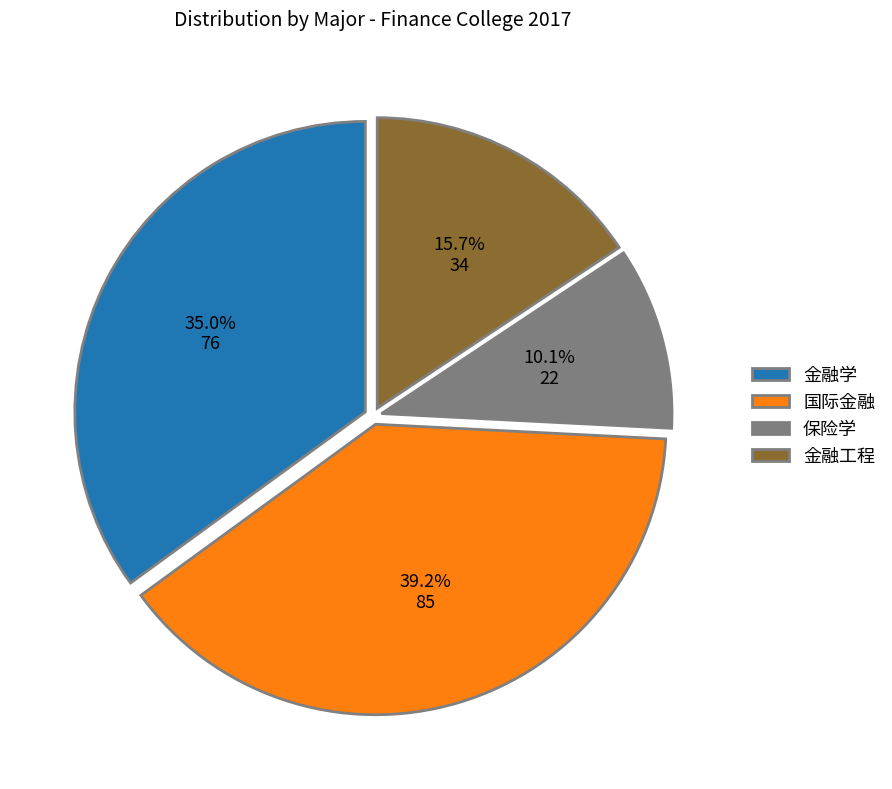

Count the number of slices in the pie.

4